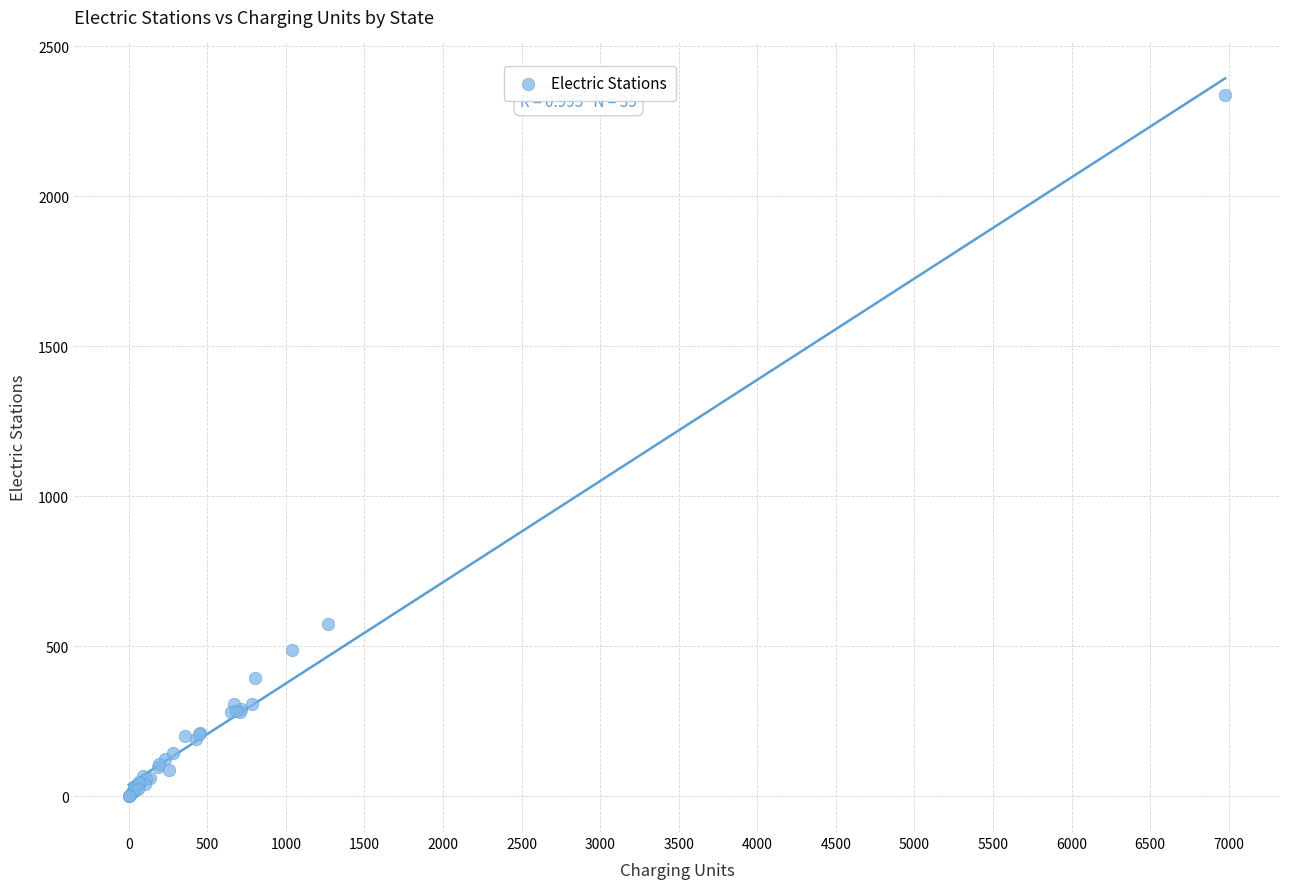

What Y value in the scatter plot is closest to 1169?

573